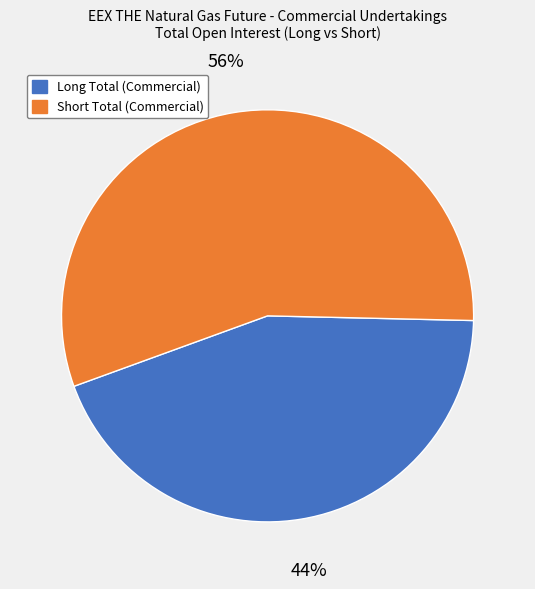

How many segments does this pie chart have?

2